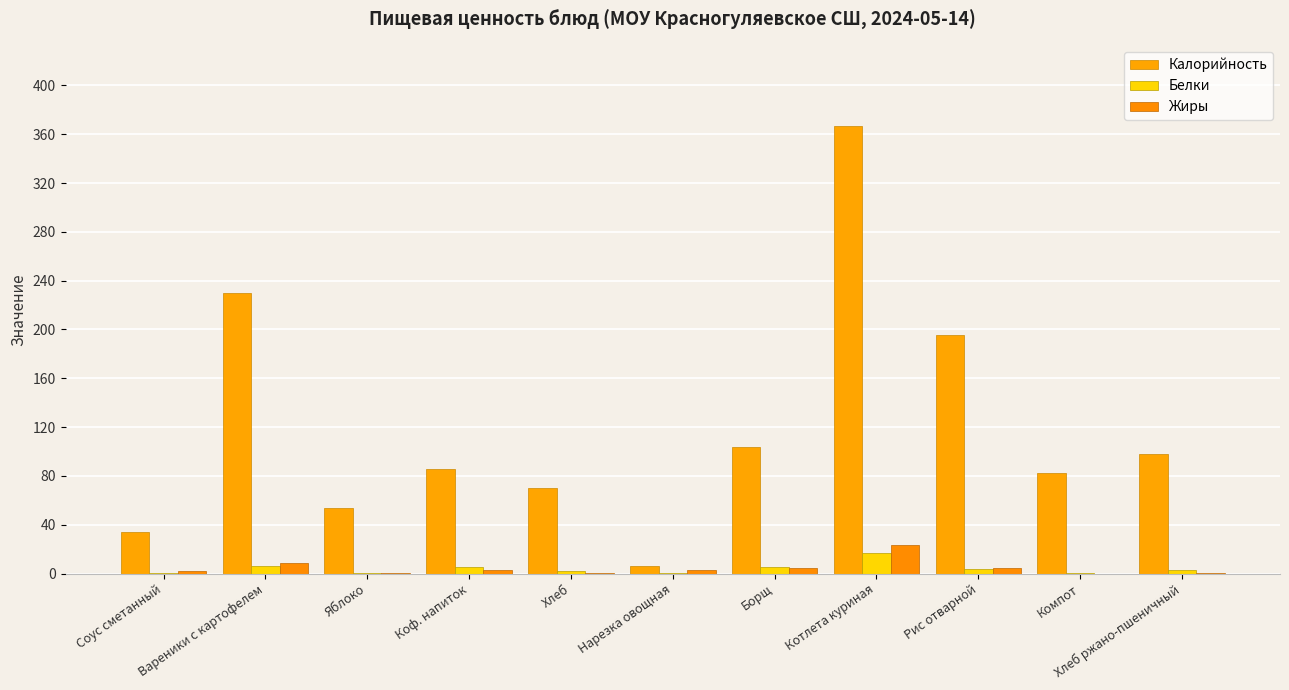

What is the maximum value for Белки?

17.1